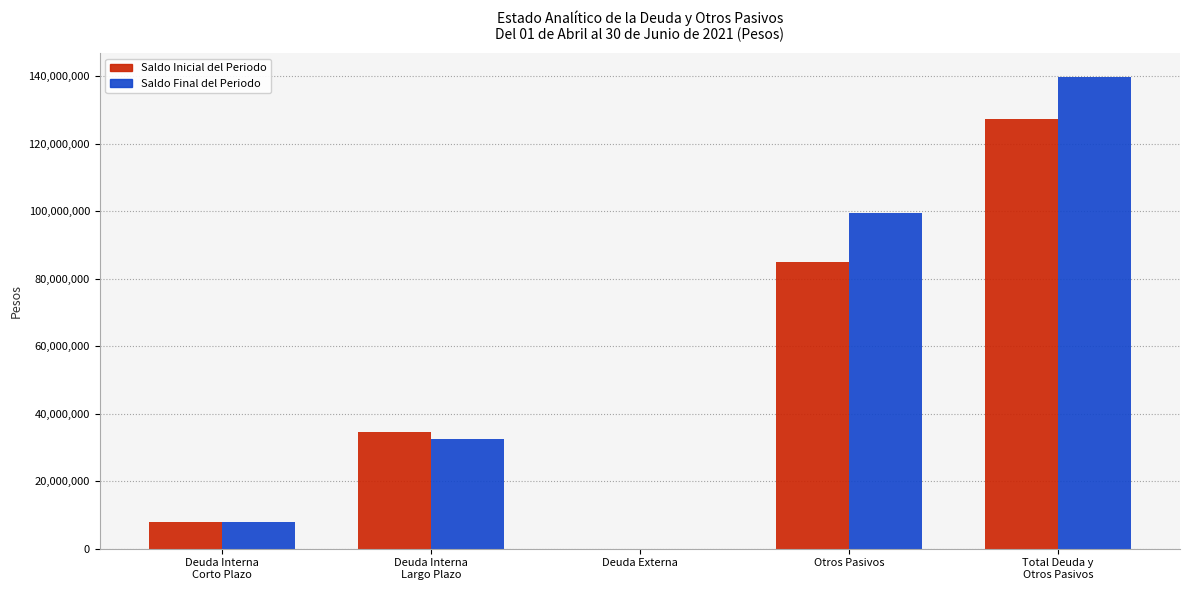

What is the greatest value displayed?

139808914.6